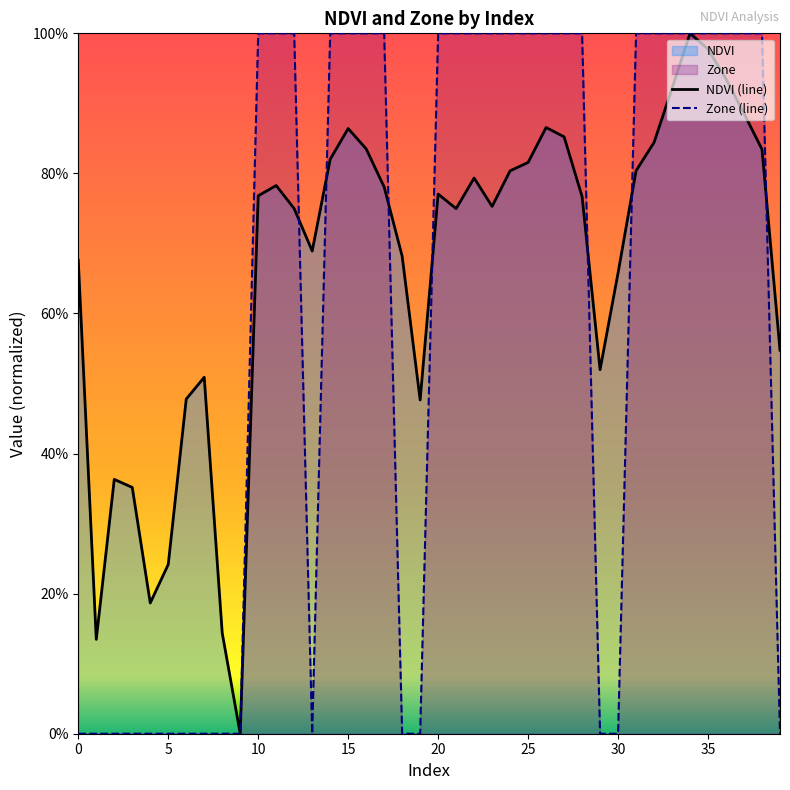

Where do Zone (line) and NDVI (line) first cross each other?

12 and 13